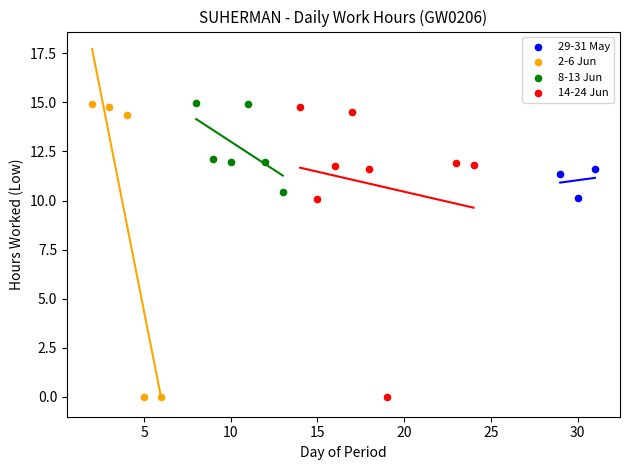

What are all the series names shown in the legend?

29-31 May, 2-6 Jun, 8-13 Jun, 14-24 Jun